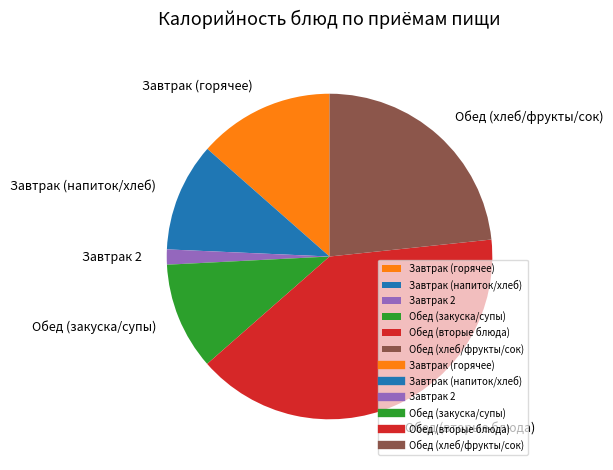

Which slice is the smallest?

Завтрак 2